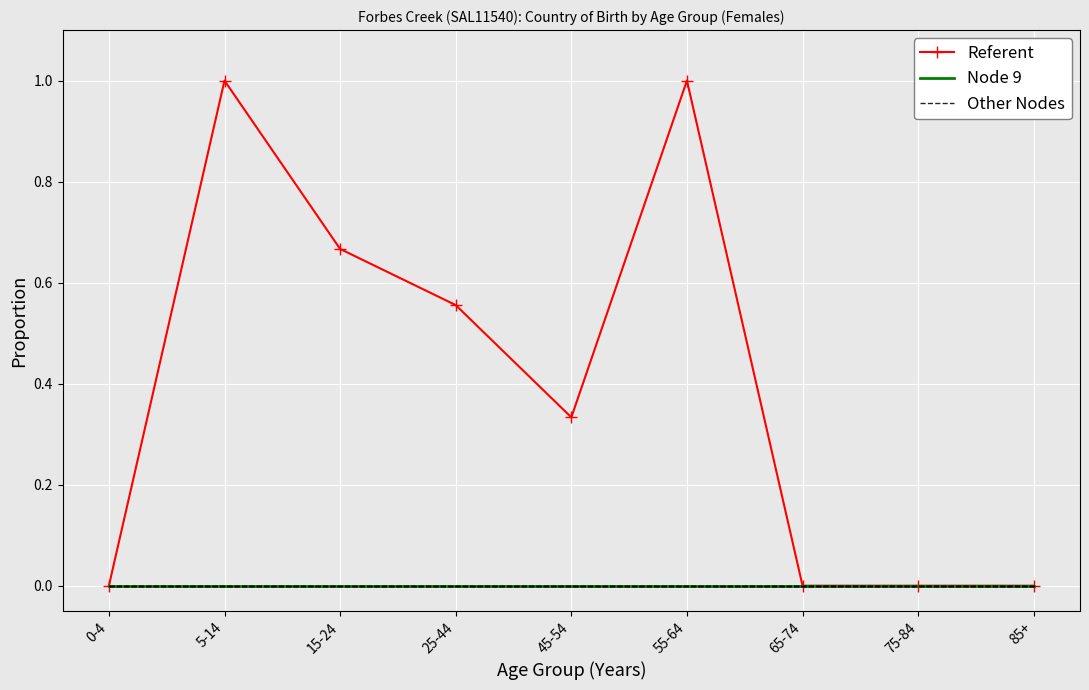

At which category is the sum across all series the highest?

5-14